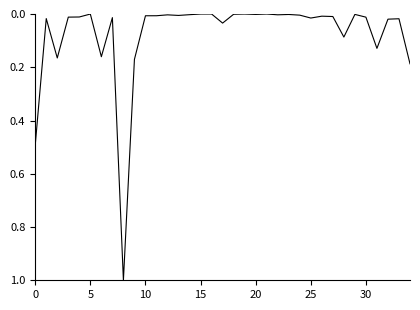

What is the greatest value displayed?

1.0